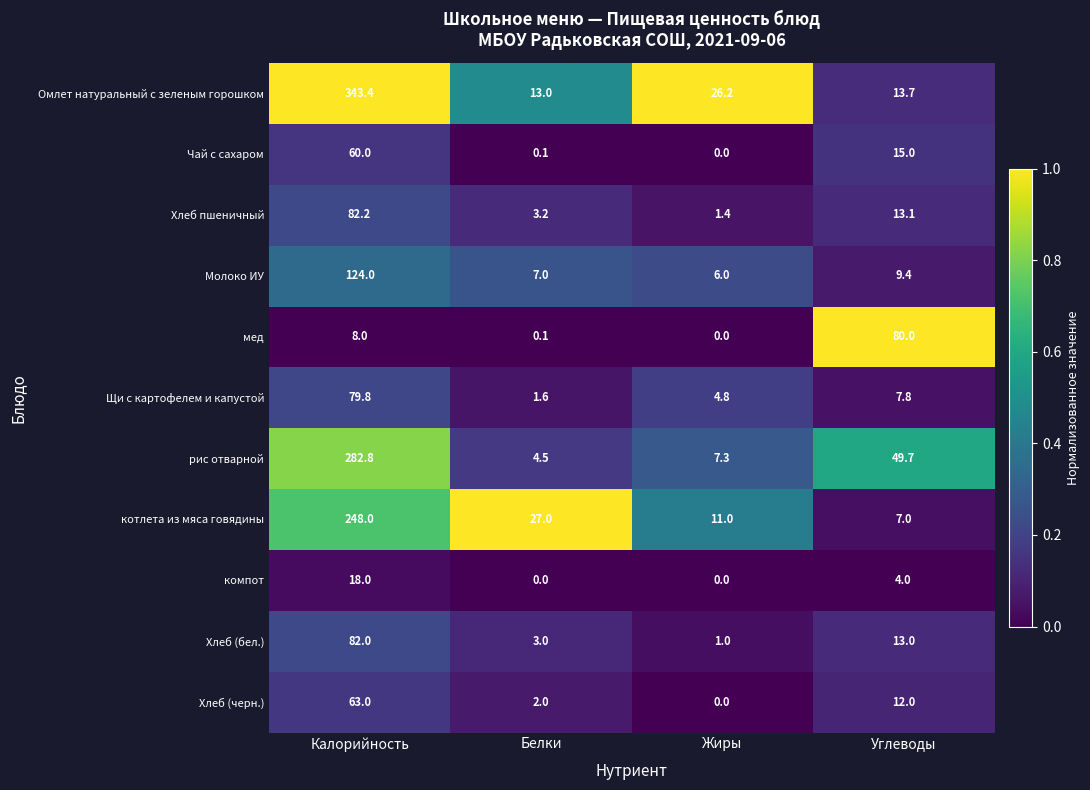

At which label does мед reach its peak?

Углеводы